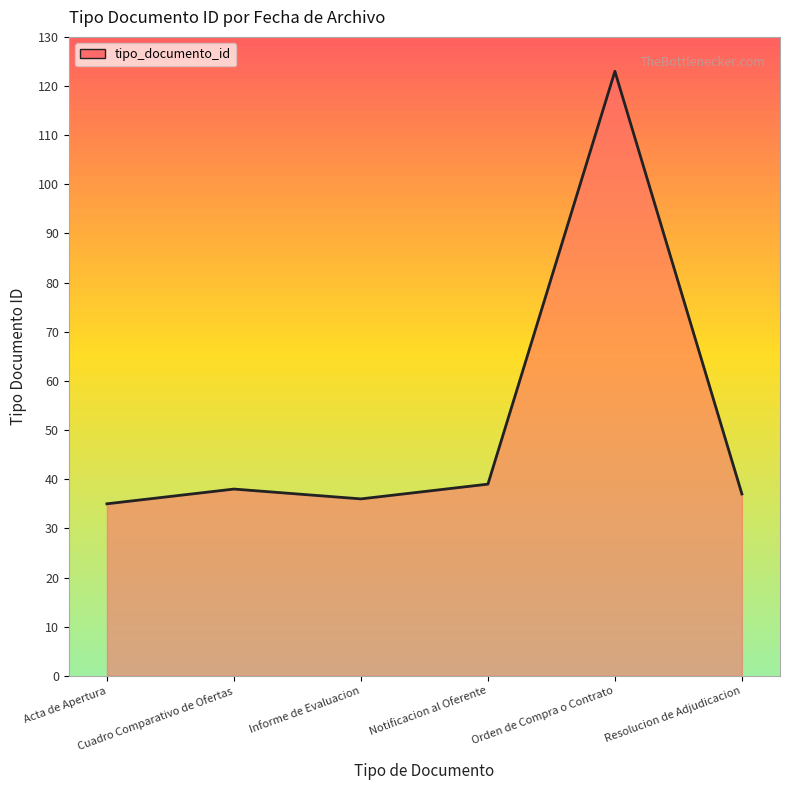

How many categories are shown in the chart?

6